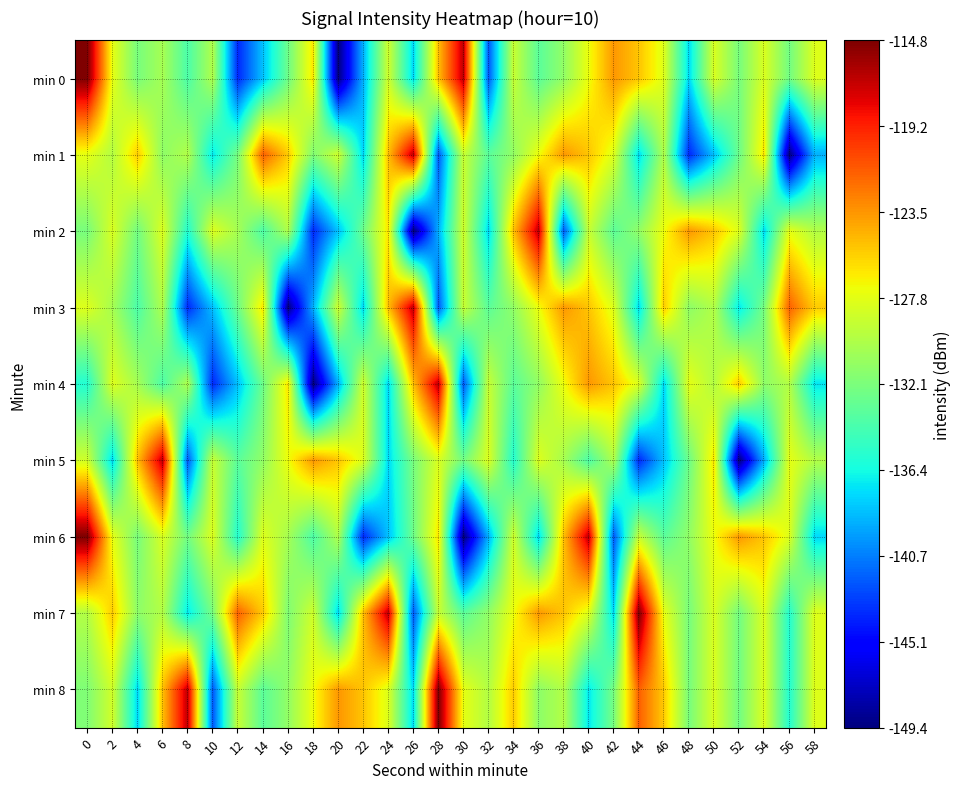

Reading right to left, transcribe all the data shown in this chart.

min 0: 58=-128.1	56=-132.5	54=-128.2	52=-132.2	50=-128.2	48=-137.6	46=-128.0	44=-125.2	42=-123.5	40=-127.4	38=-131.2	36=-133.5	34=-129.0	32=-142.1	30=-116.8	28=-125.0	26=-137.7	24=-128.6	22=-139.0	20=-149.4	18=-126.4	16=-132.7	14=-138.4	12=-143.7	10=-129.9	8=-134.1	6=-130.3	4=-132.2	2=-127.7	0=-114.8
min 1: 58=-139.0	56=-149.4	54=-126.4	52=-132.7	50=-138.4	48=-143.7	46=-129.9	44=-137.6	42=-128.0	40=-125.2	38=-123.5	36=-127.4	34=-131.2	32=-133.5	30=-129.0	28=-142.1	26=-116.8	24=-125.0	22=-137.7	20=-128.6	18=-131.9	16=-125.4	14=-121.5	12=-132.2	10=-137.2	8=-129.8	6=-131.4	4=-125.4	2=-129.8	0=-127.7
min 2: 58=-129.8	56=-127.7	54=-137.6	52=-128.0	50=-125.2	48=-123.5	46=-127.4	44=-131.2	42=-133.5	40=-129.0	38=-142.1	36=-116.8	34=-125.0	32=-137.7	30=-128.6	28=-139.0	26=-149.4	24=-126.4	22=-132.7	20=-138.4	18=-143.7	16=-129.9	14=-134.1	12=-130.3	10=-128.0	8=-135.8	6=-128.1	4=-132.5	2=-128.2	0=-132.2
min 3: 58=-125.4	56=-121.5	54=-132.2	52=-137.2	50=-129.8	48=-131.4	46=-125.4	44=-137.6	42=-128.0	40=-125.2	38=-123.5	36=-127.4	34=-131.2	32=-133.5	30=-129.0	28=-142.1	26=-116.8	24=-125.0	22=-137.7	20=-128.6	18=-139.0	16=-149.4	14=-126.4	12=-132.7	10=-138.4	8=-143.7	6=-129.9	4=-134.1	2=-130.3	0=-128.0
min 4: 58=-137.2	56=-129.8	54=-131.4	52=-125.4	50=-129.8	48=-127.7	46=-137.6	44=-128.0	42=-125.2	40=-123.5	38=-127.4	36=-131.2	34=-133.5	32=-129.0	30=-142.1	28=-116.8	26=-125.0	24=-137.7	22=-128.6	20=-139.0	18=-149.4	16=-126.4	14=-132.7	12=-138.4	10=-143.7	8=-129.9	6=-134.1	4=-130.3	2=-128.0	0=-135.8
min 5: 58=-129.8	56=-127.7	54=-139.0	52=-149.4	50=-126.4	48=-132.7	46=-138.4	44=-143.7	42=-129.9	40=-134.1	38=-130.3	36=-128.0	34=-135.8	32=-128.1	30=-132.5	28=-128.2	26=-132.2	24=-137.6	22=-128.0	20=-125.2	18=-123.5	16=-127.4	14=-131.2	12=-133.5	10=-129.0	8=-142.1	6=-116.8	4=-125.0	2=-137.7	0=-128.6
min 6: 58=-137.6	56=-128.0	54=-125.2	52=-123.5	50=-127.4	48=-131.2	46=-133.5	44=-129.0	42=-142.1	40=-116.8	38=-125.0	36=-137.7	34=-128.6	32=-139.0	30=-149.4	28=-126.4	26=-132.7	24=-138.4	22=-143.7	20=-129.9	18=-134.1	16=-130.3	14=-128.0	12=-135.8	10=-128.1	8=-132.5	6=-128.2	4=-132.2	2=-127.7	0=-114.8
min 7: 58=-128.0	56=-135.8	54=-128.1	52=-132.5	50=-128.2	48=-132.2	46=-127.7	44=-114.8	42=-137.6	40=-128.0	38=-125.2	36=-123.5	34=-127.4	32=-131.2	30=-133.5	28=-129.0	26=-142.1	24=-116.8	22=-125.0	20=-137.7	18=-128.6	16=-131.9	14=-125.4	12=-121.5	10=-132.2	8=-137.2	6=-129.8	4=-131.4	2=-125.4	0=-129.8
min 8: 58=-128.0	56=-135.8	54=-128.1	52=-132.5	50=-128.2	48=-132.2	46=-125.4	44=-121.5	42=-132.2	40=-137.2	38=-129.8	36=-131.4	34=-125.4	32=-129.8	30=-127.7	28=-114.8	26=-137.6	24=-128.0	22=-125.2	20=-123.5	18=-127.4	16=-131.2	14=-133.5	12=-129.0	10=-142.1	8=-116.8	6=-125.0	4=-137.7	2=-128.6	0=-131.9